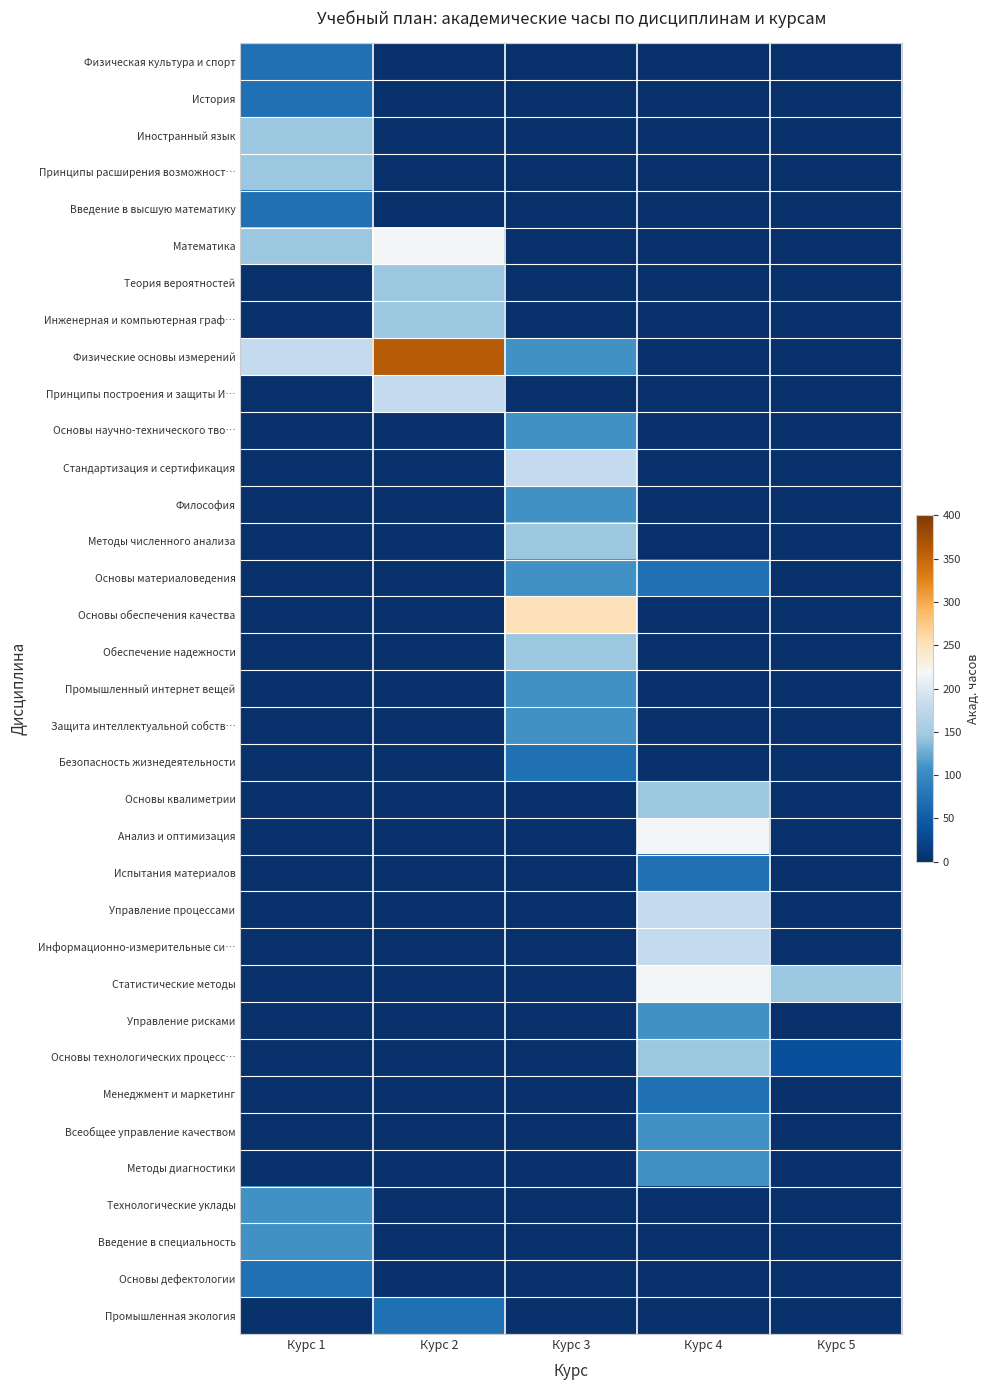

Count the number of data series in this chart.

35